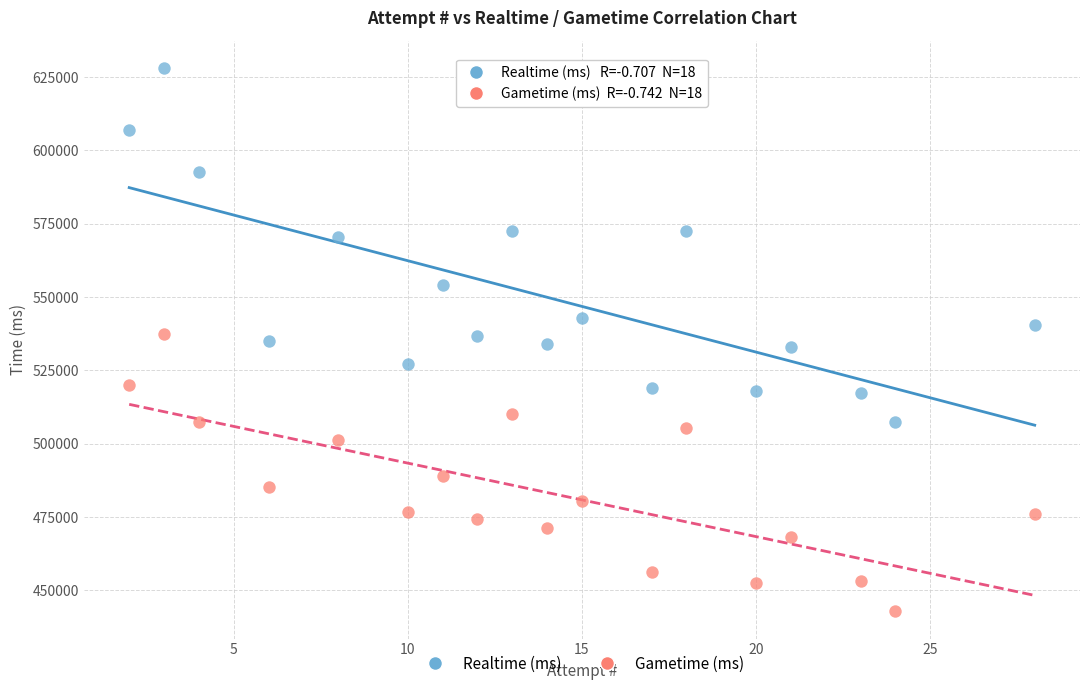

Which series has the widest spread of Y values?

Realtime (ms)